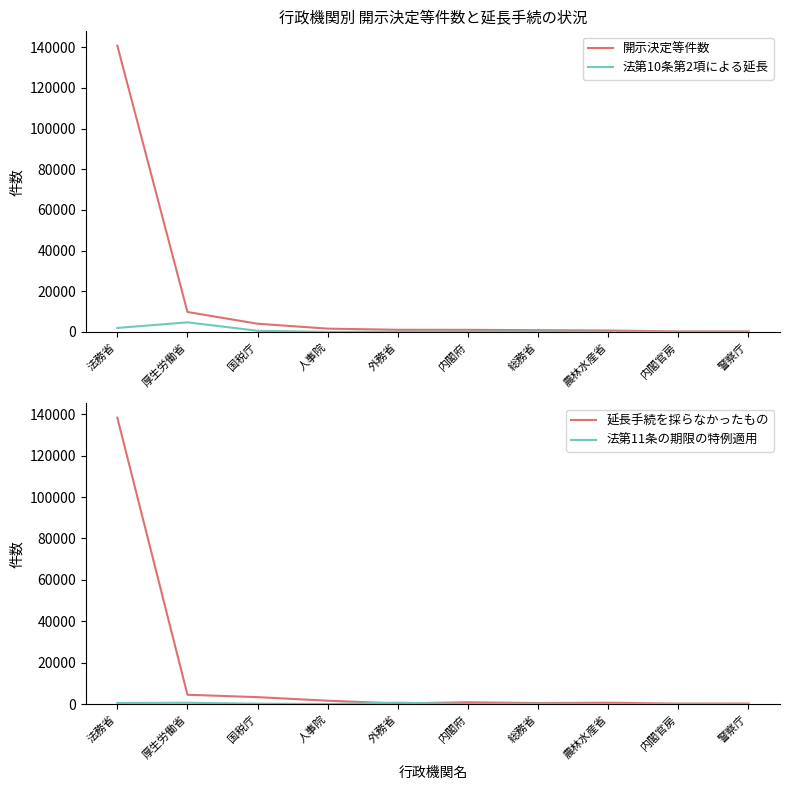

How many interior local peaks does the 法第11条の期限の特例適用 series have?

4